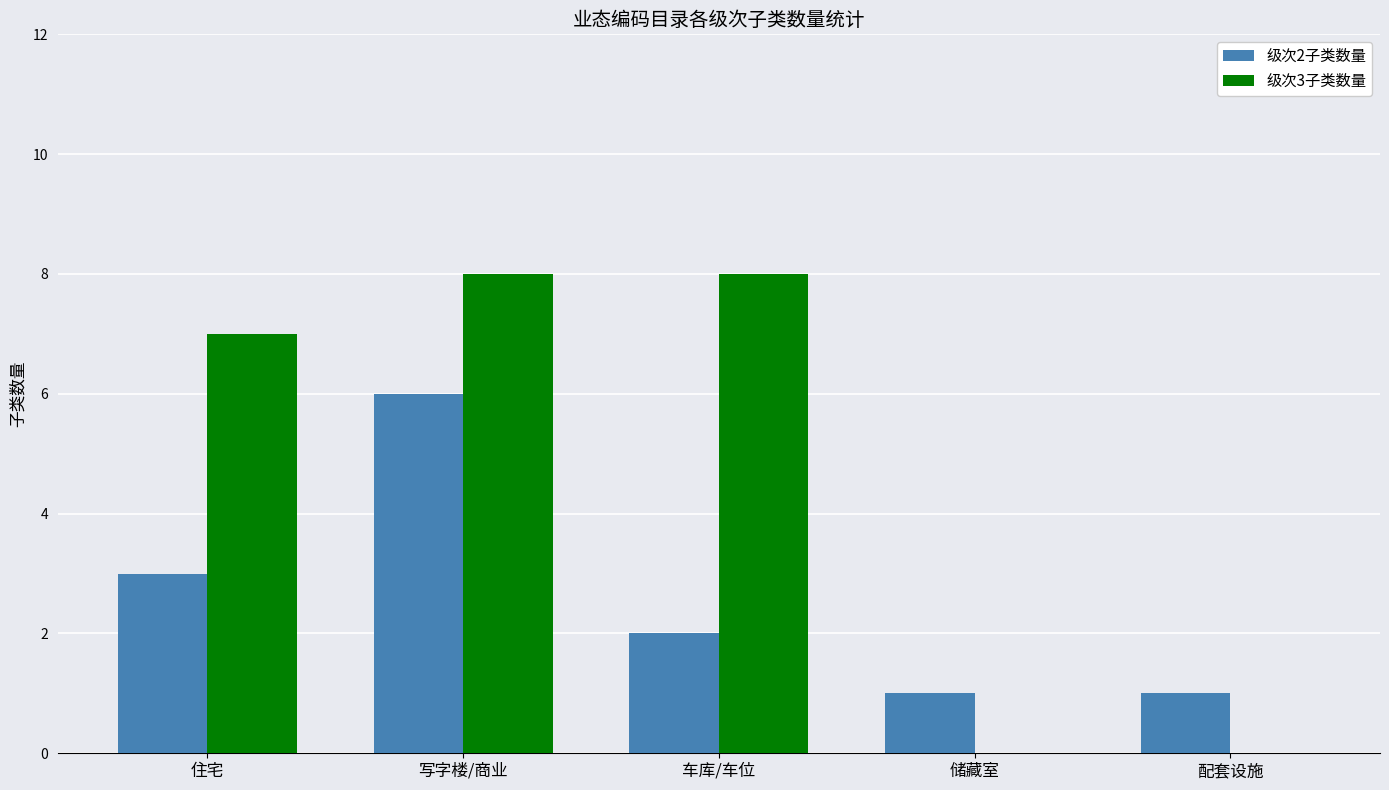

Reading left to right, extract all data points from this chart.

级次2子类数量: 住宅=3	写字楼/商业=6	车库/车位=2	储藏室=1	配套设施=1
级次3子类数量: 住宅=7	写字楼/商业=8	车库/车位=8	储藏室=0	配套设施=0